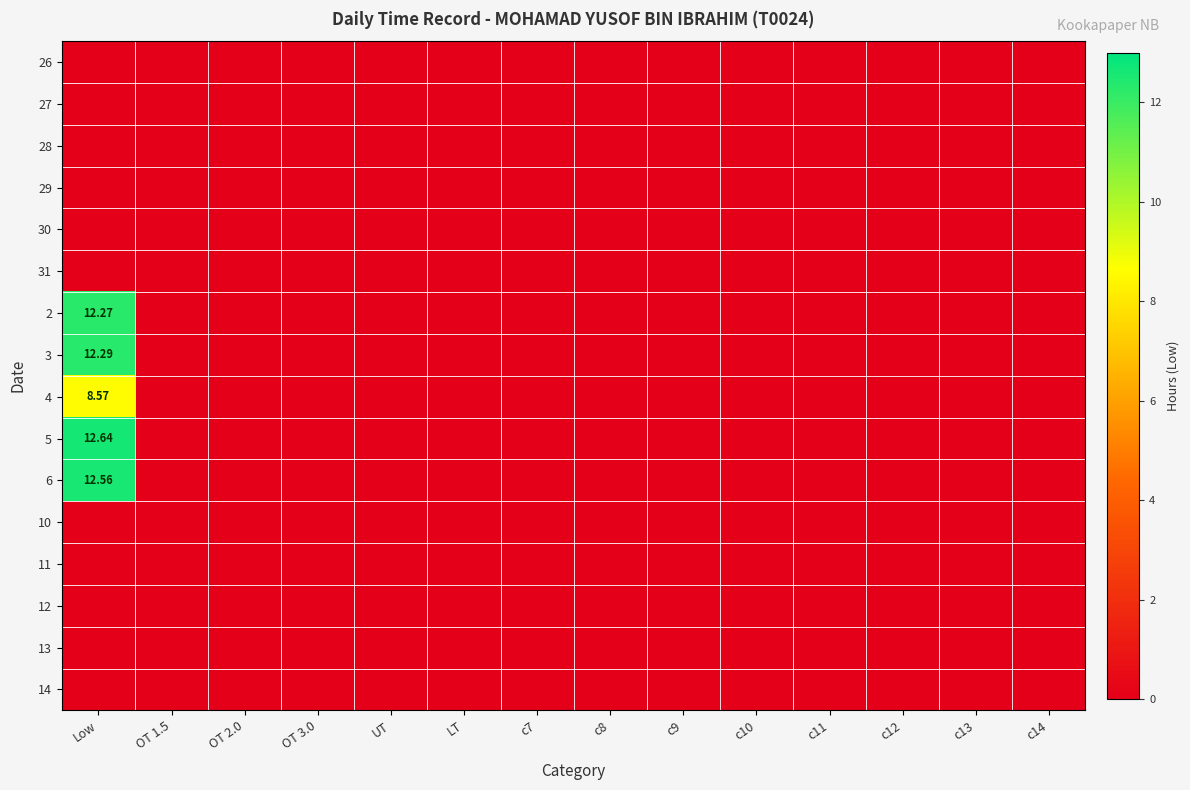

At which label does 5 reach its minimum?

OT 1.5